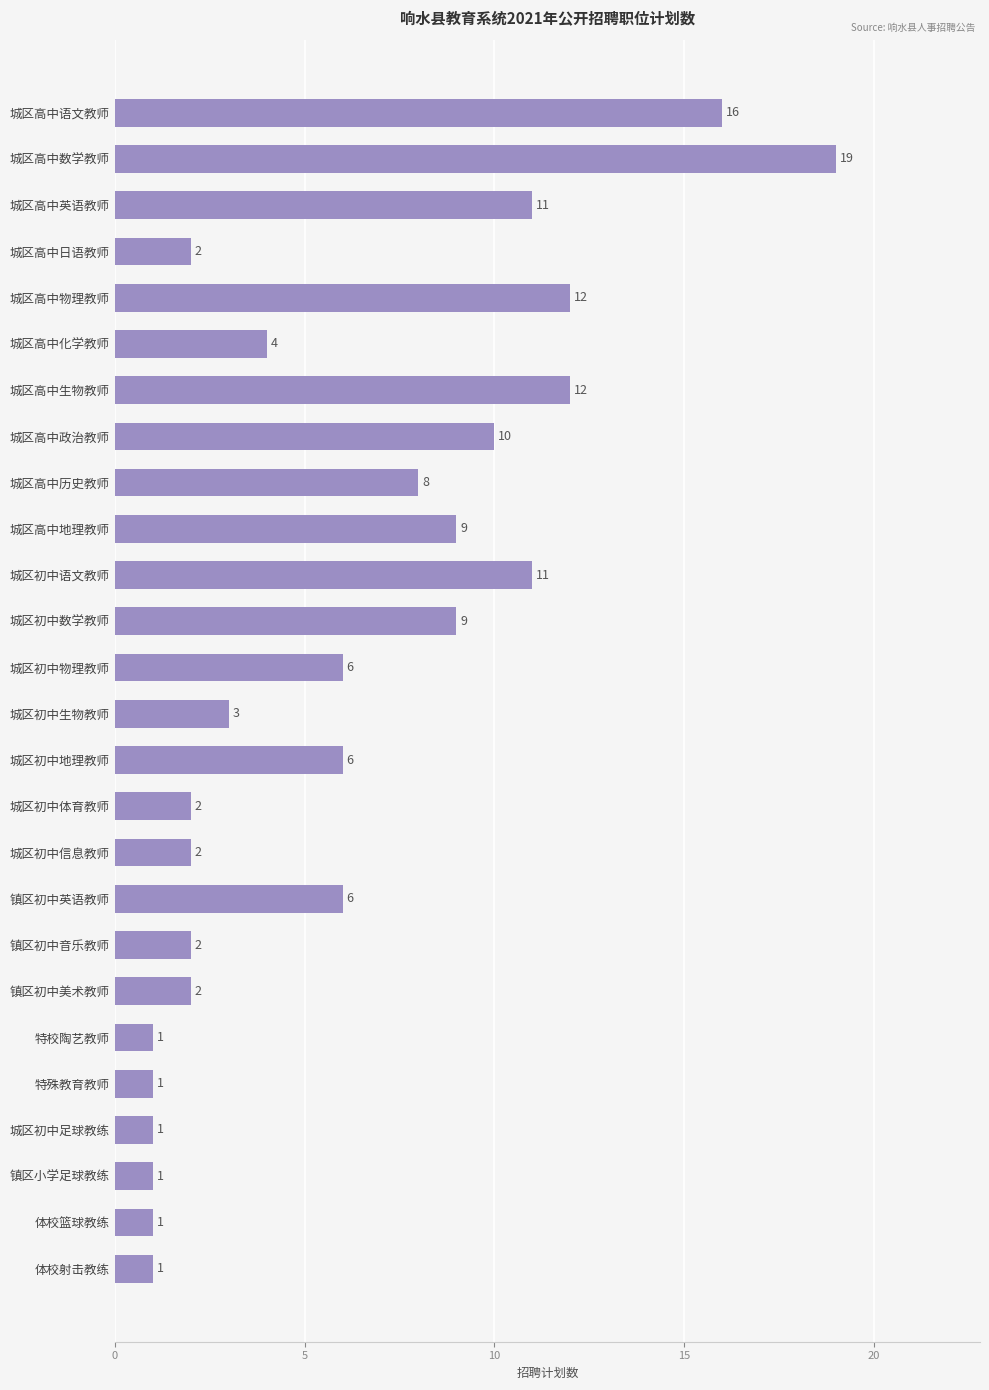

Approximately how many times larger is the value at 城区初中地理教师 compared to 城区初中生物教师?

2.0